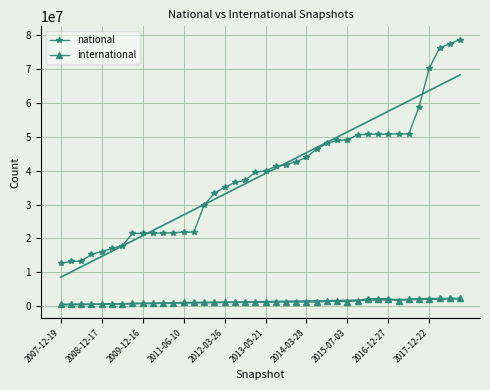

True or false: international has more than 1 points higher than both neighbors.

True